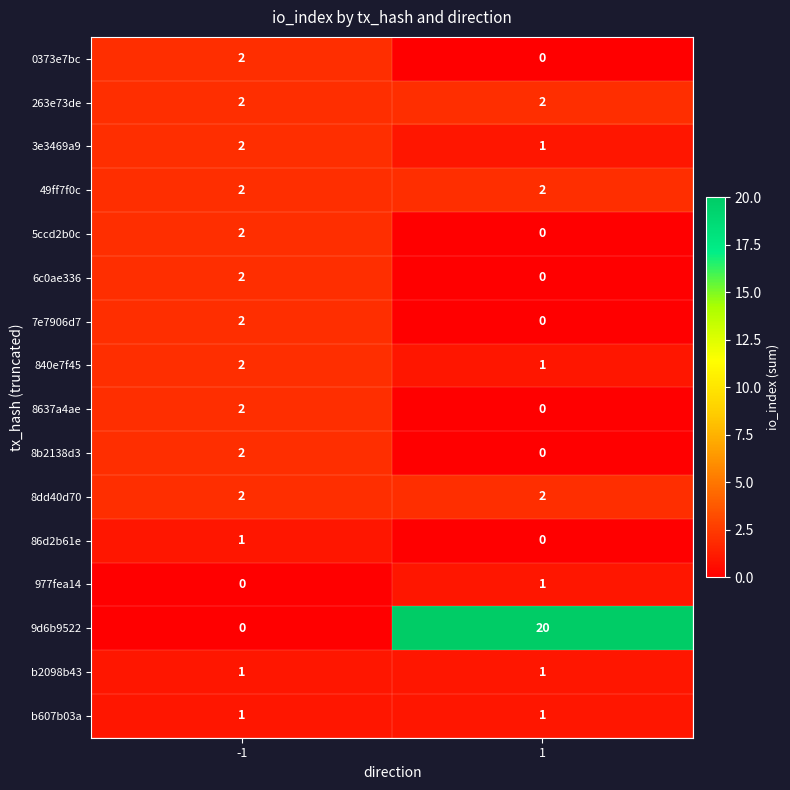

The 5ccd2b0c series shows 3 at -1. True or false?

False